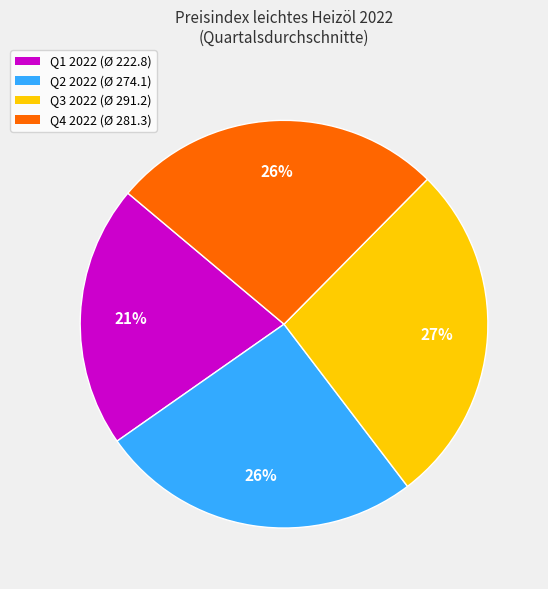

Is there any slice that represents more than half of the pie?

No